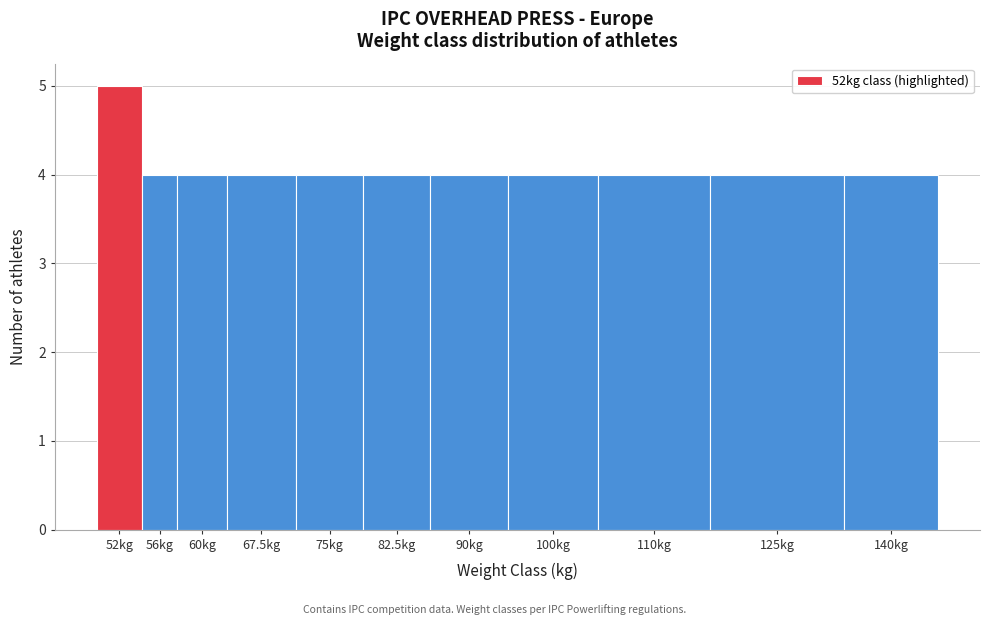

Reading left to right, transcribe all the data shown in this chart.

52kg=5	56kg=4	60kg=4	67.5kg=4	75kg=4	82.5kg=4	90kg=4	100kg=4	110kg=4	125kg=4	140kg=4